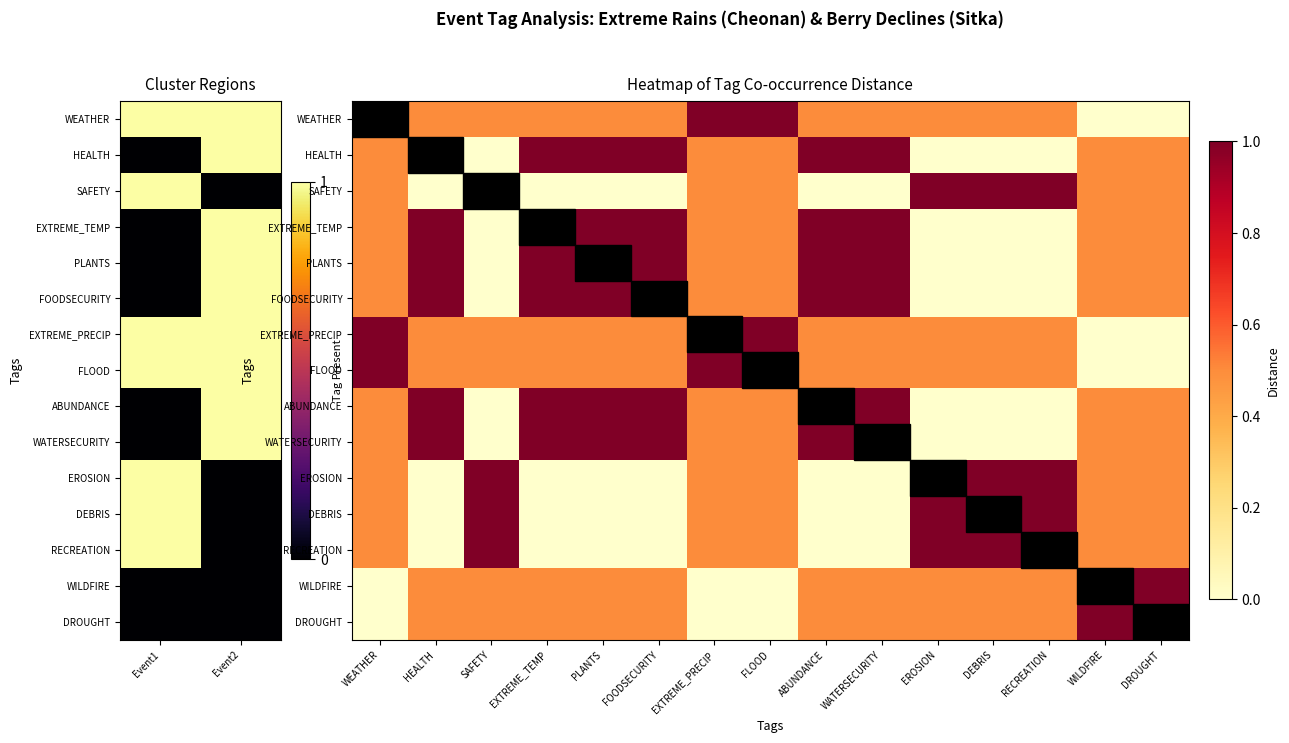

Is the value of WATERSECURITY at EXTREME_PRECIP greater than the value of DEBRIS at ABUNDANCE?

Yes